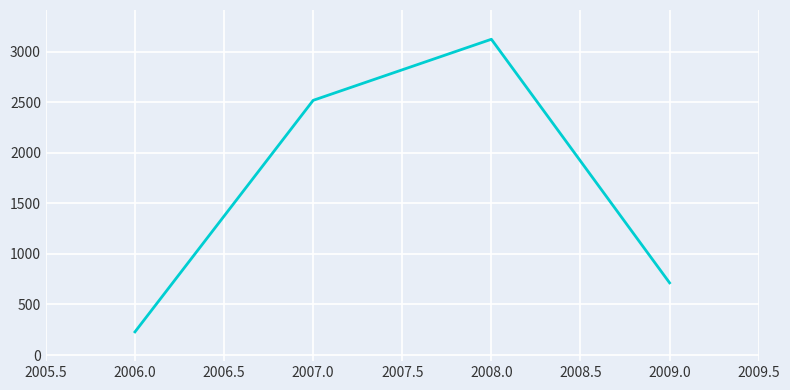

The chart shows a value of 366 at 2006.0. True or false?

False